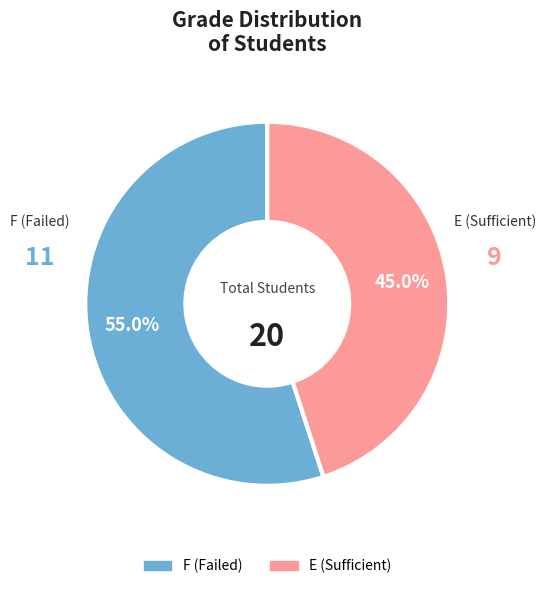

Does any single category account for the majority?

Yes